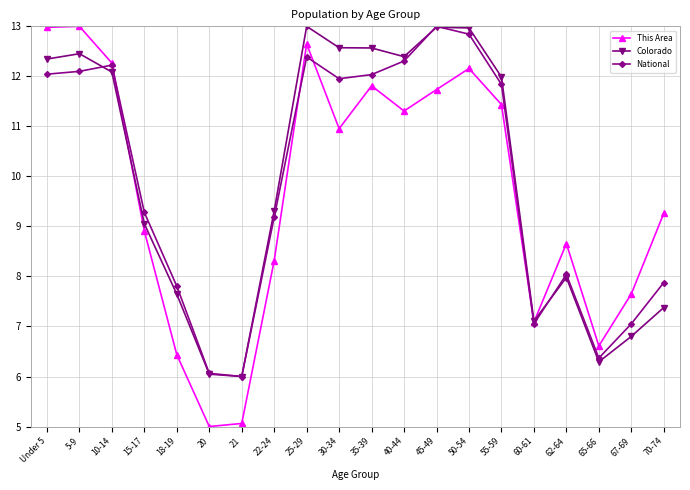

What is the sum of all This Area values?

193.3